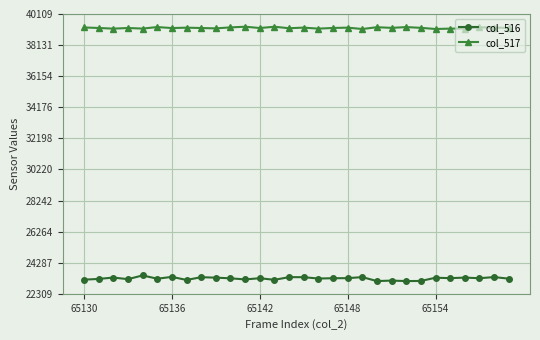

List the series in order of their overall mean, lowest first.

col_516, col_517